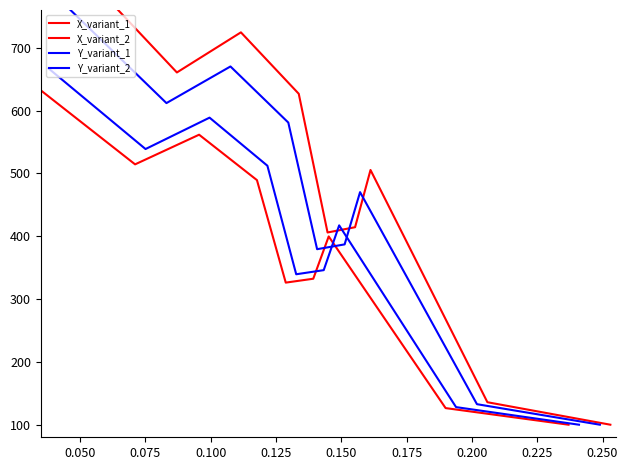

Between 0.125 and 0.200, which series saw the biggest shift?

X_variant_2